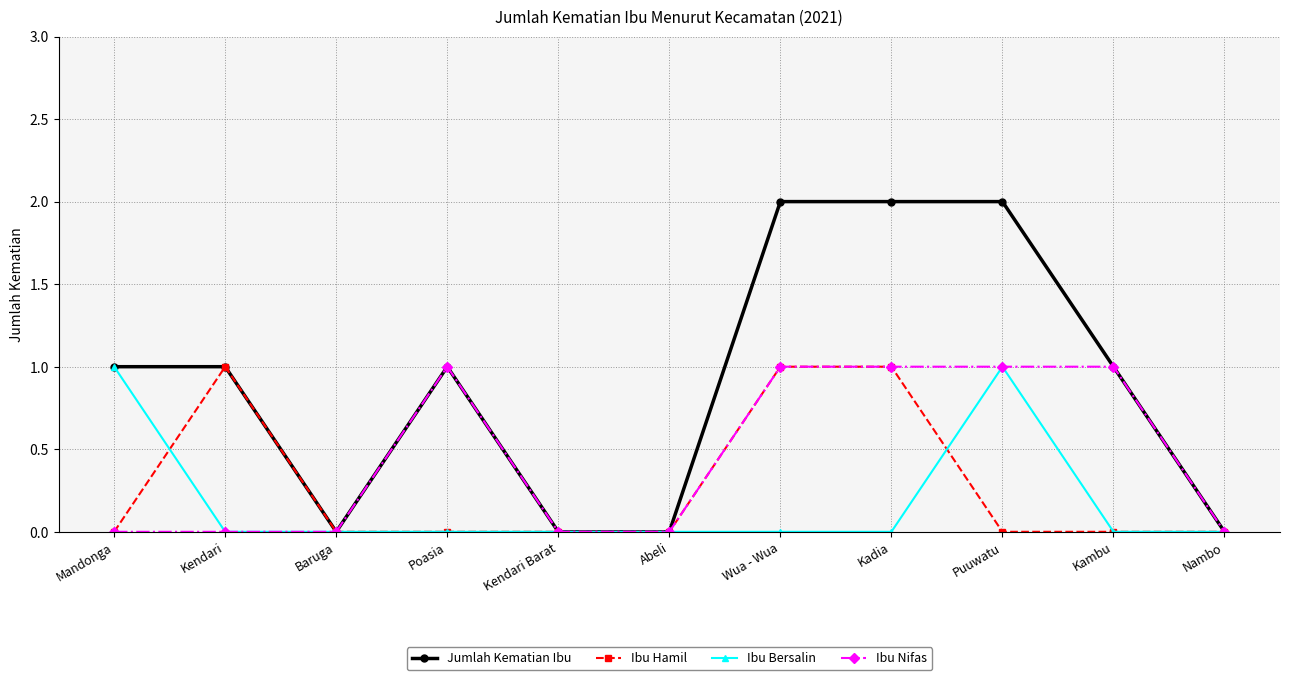

True or false: Ibu Bersalin has more than 0 points higher than both neighbors.

True